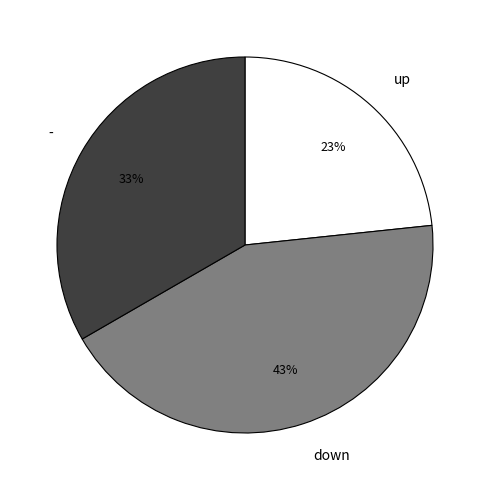

True or false: down accounts for 43% of the total.

True